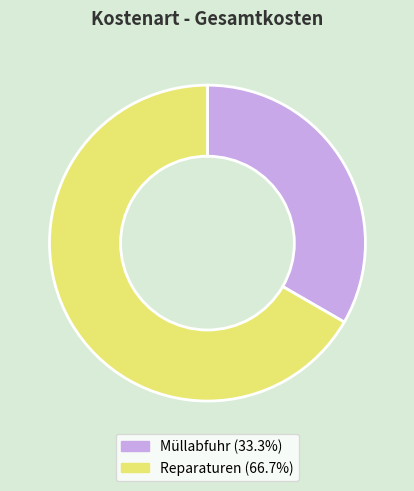

Between Reparaturen and Müllabfuhr, which is larger?

Reparaturen